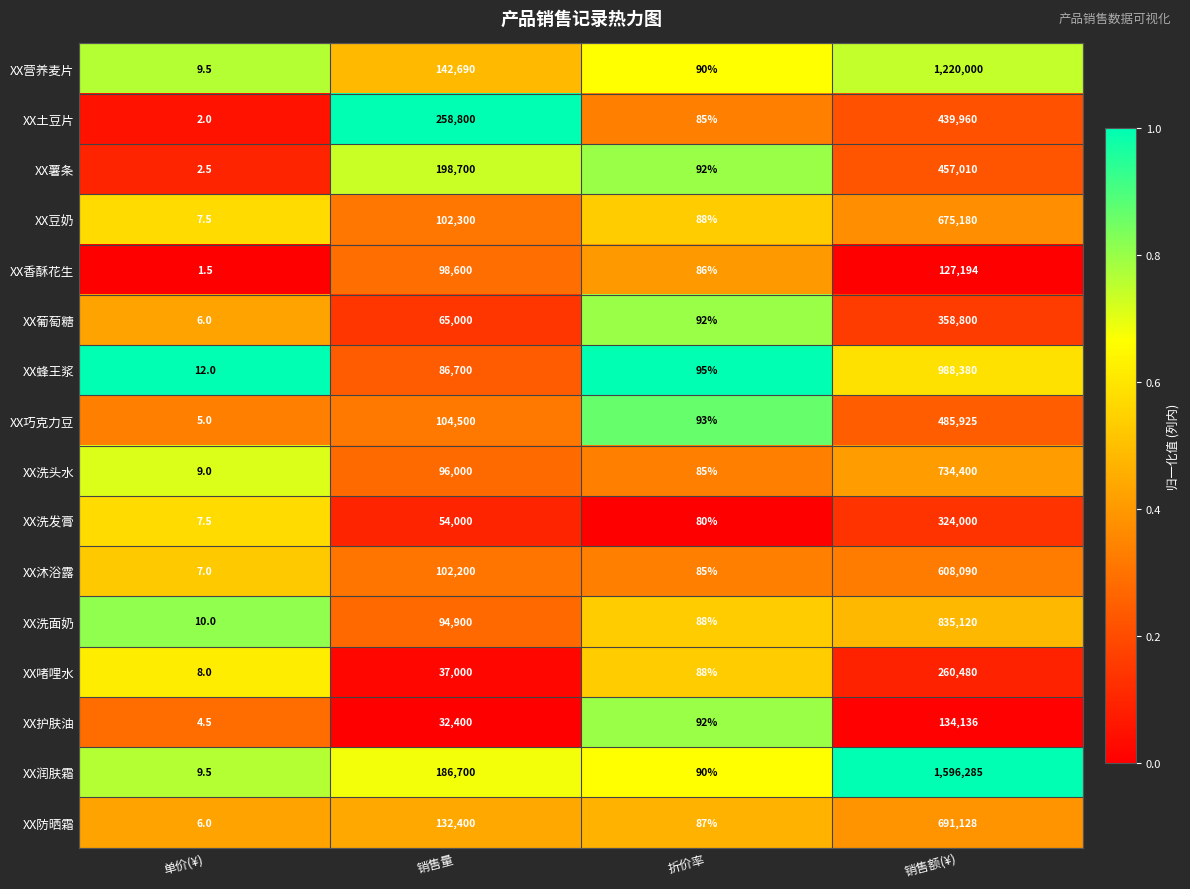

True or false: XX洗发膏 has a value of 88950.4 at 销售量.

False